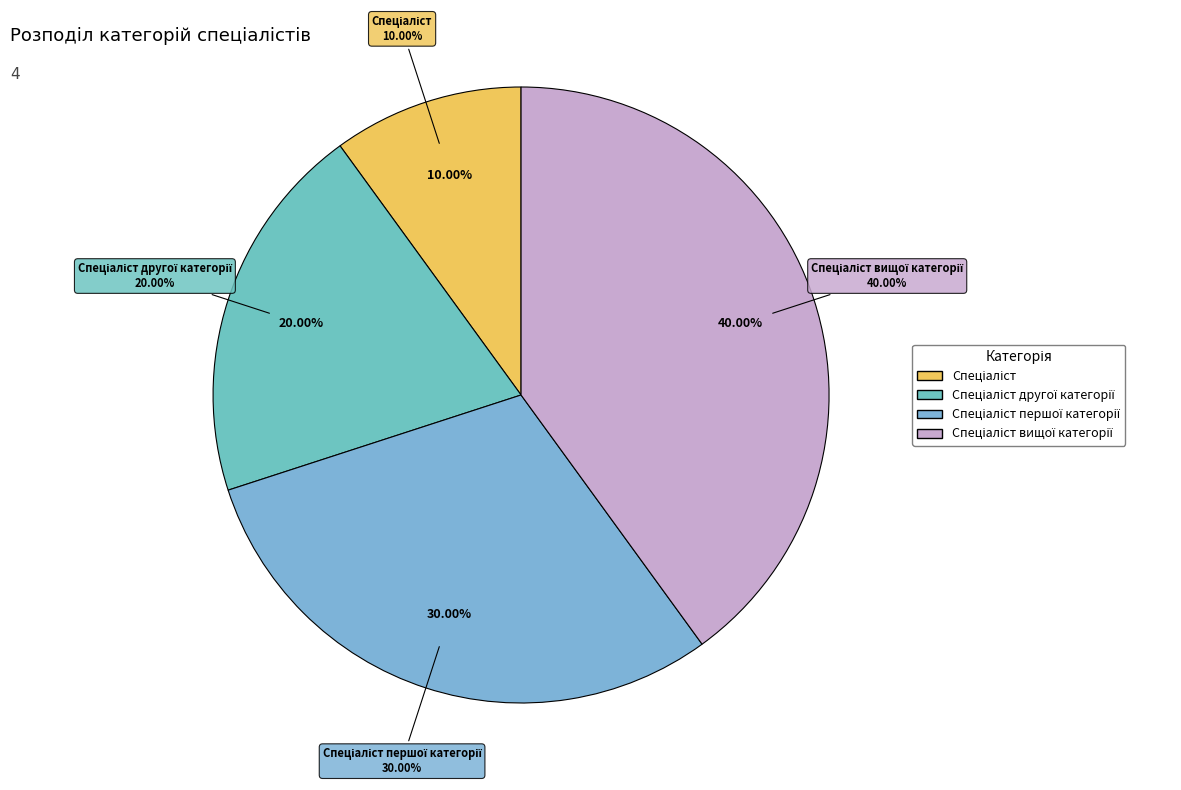

Is there a majority slice in this chart?

No